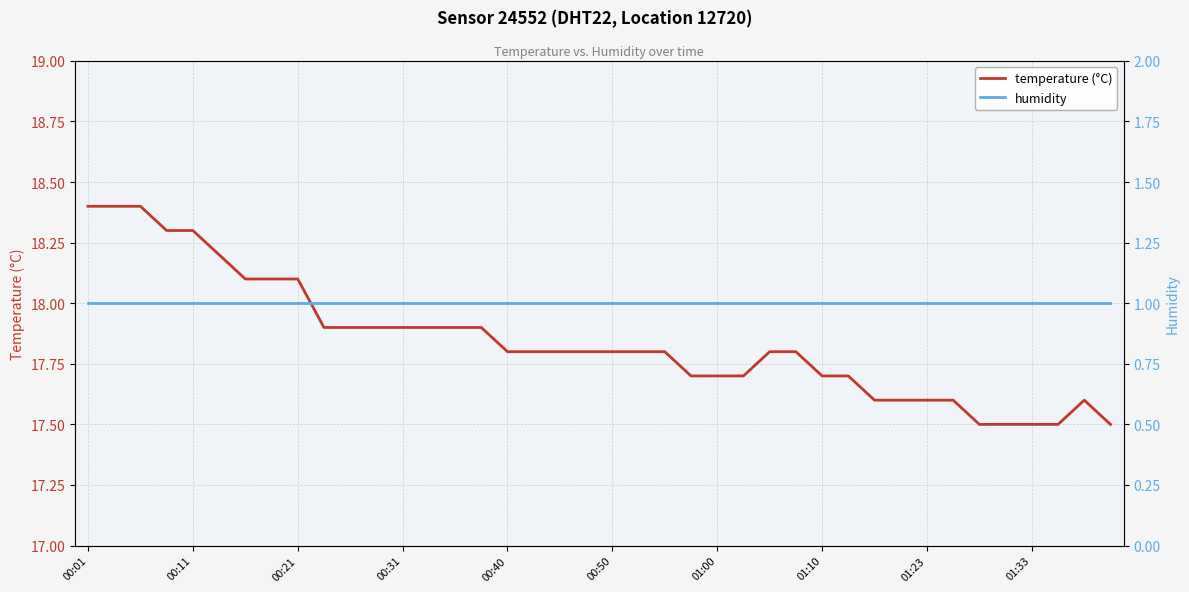

At which category is the sum across all series the highest?

00:01